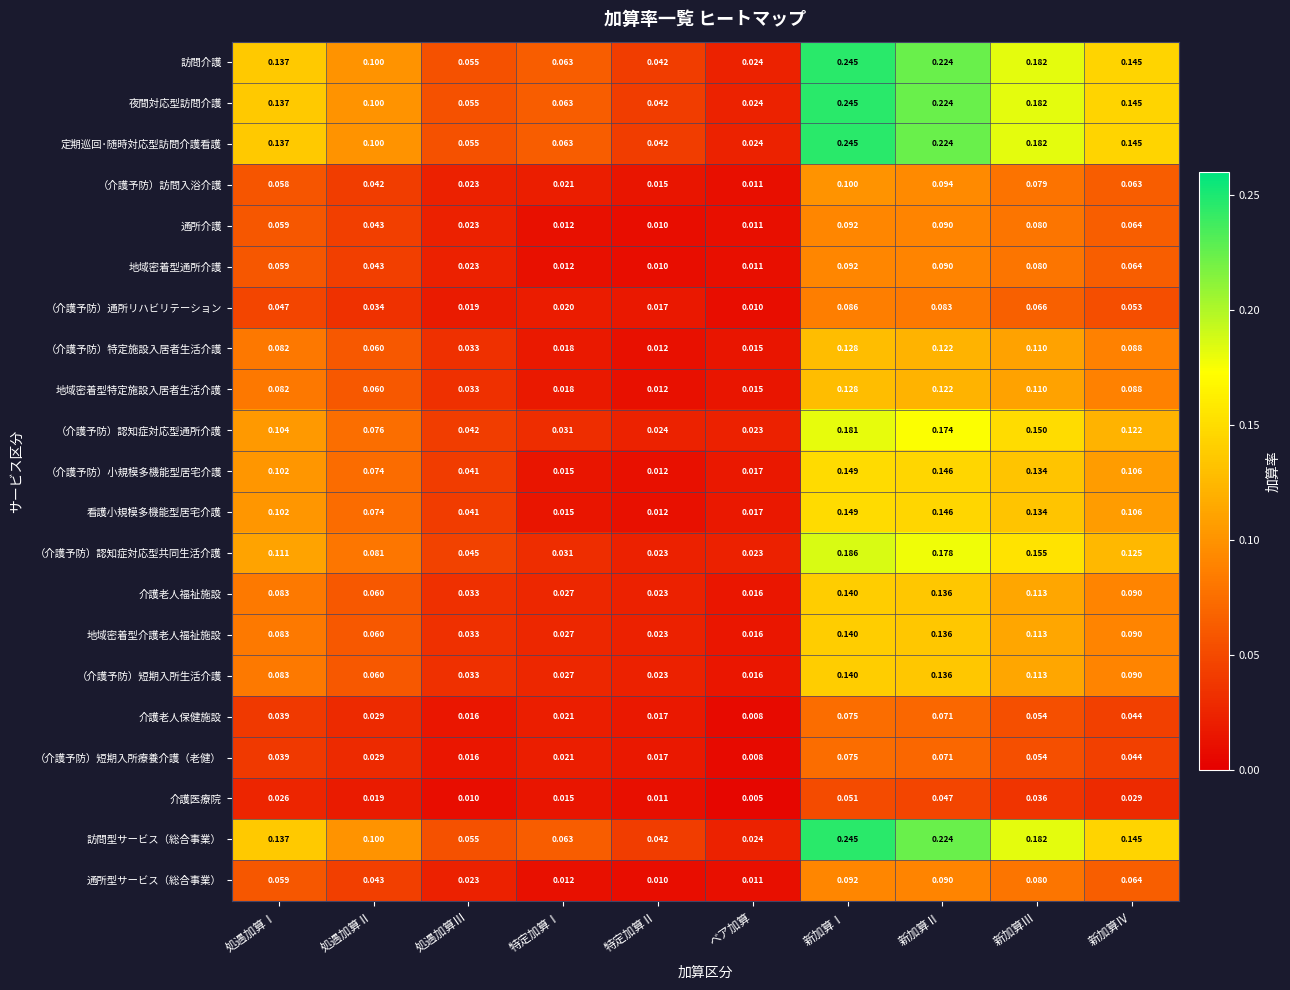

List the labels in order of （介護予防）特定施設入居者生活介護 value, largest first.

新加算Ⅰ, 新加算Ⅱ, 新加算Ⅲ, 新加算Ⅳ, 処遇加算Ⅰ, 処遇加算Ⅱ, 処遇加算Ⅲ, 特定加算Ⅰ, ベア加算, 特定加算Ⅱ